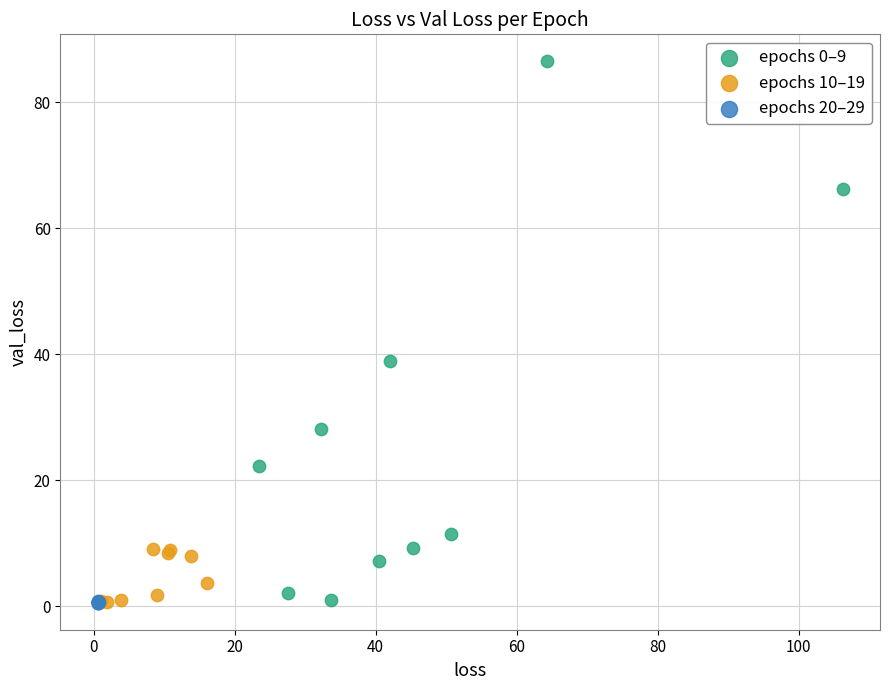

What are all the series names shown in the legend?

epochs 0–9, epochs 10–19, epochs 20–29